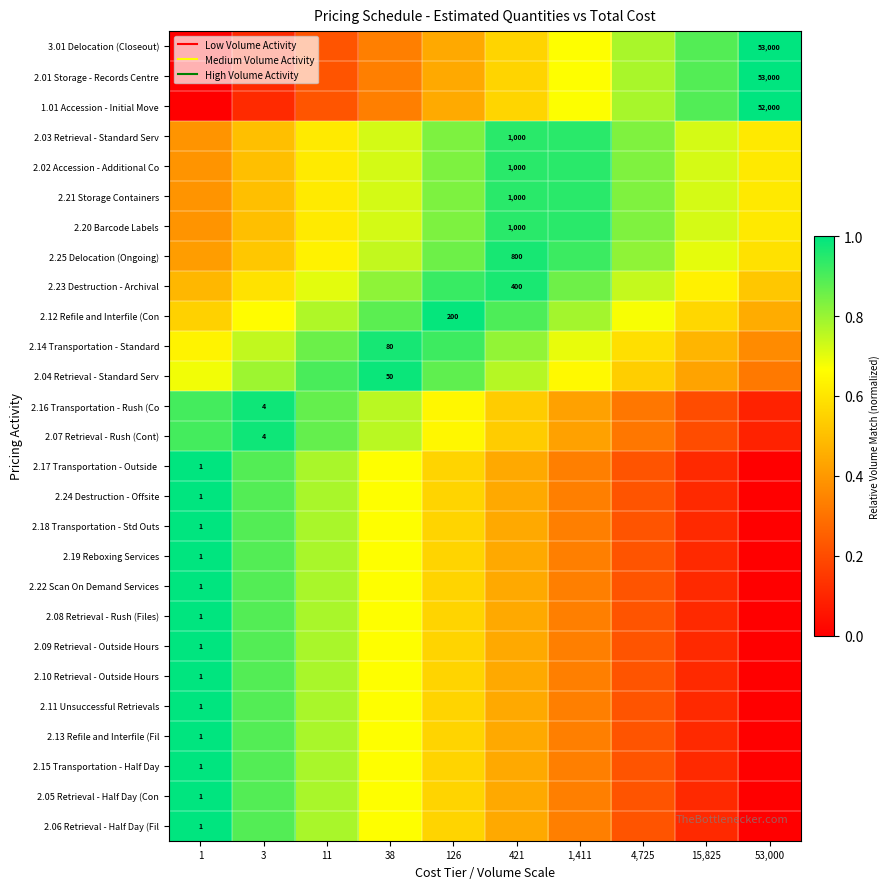

How many data points in 2.13 Refile and Interfile (Fil are above 0?

9